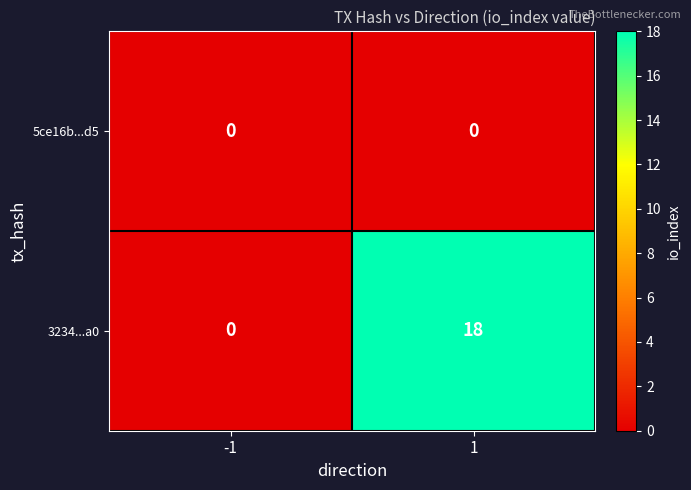

What is the maximum value shown in the chart?

18